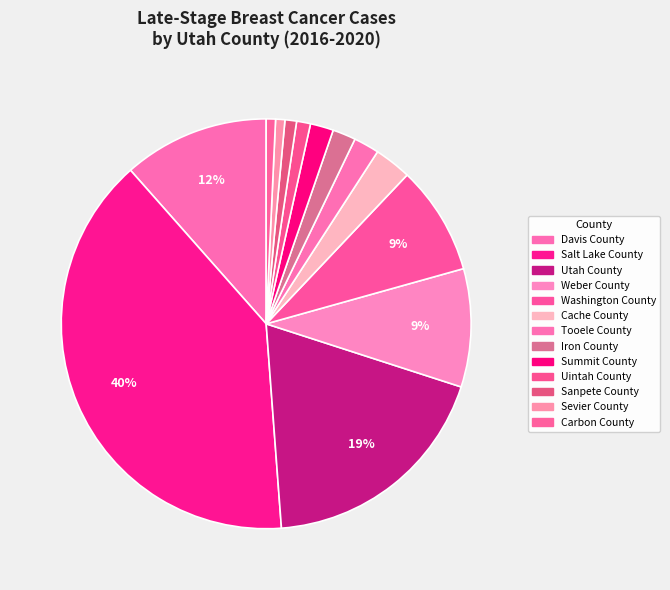

What percentage is the Sanpete County slice, to the nearest percent?

1%